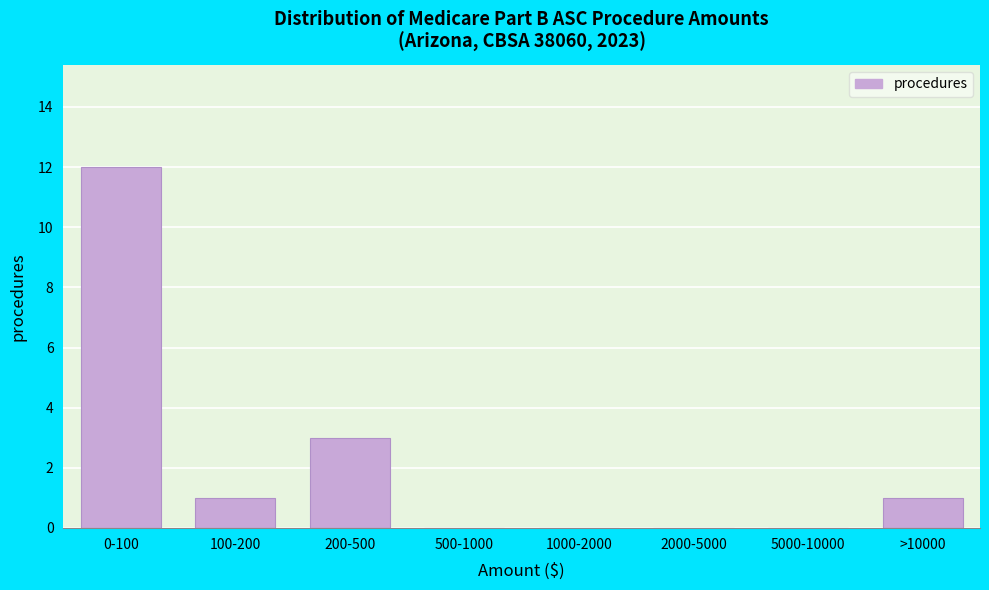

Reading left to right, extract all data points from this chart.

0-100=12	100-200=1	200-500=3	500-1000=0	1000-2000=0	2000-5000=0	5000-10000=0	>10000=1